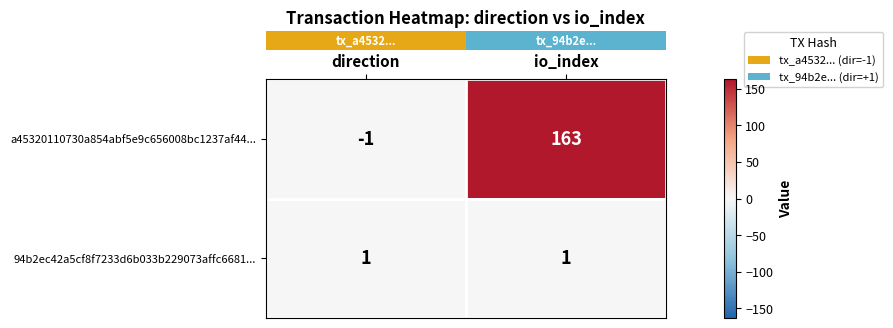

Reading left to right, list all the values displayed in this chart.

a45320110730a854abf5e9c656008bc1237af44...: direction=-1	io_index=163
94b2ec42a5cf8f7233d6b033b229073affc6681...: direction=1	io_index=1